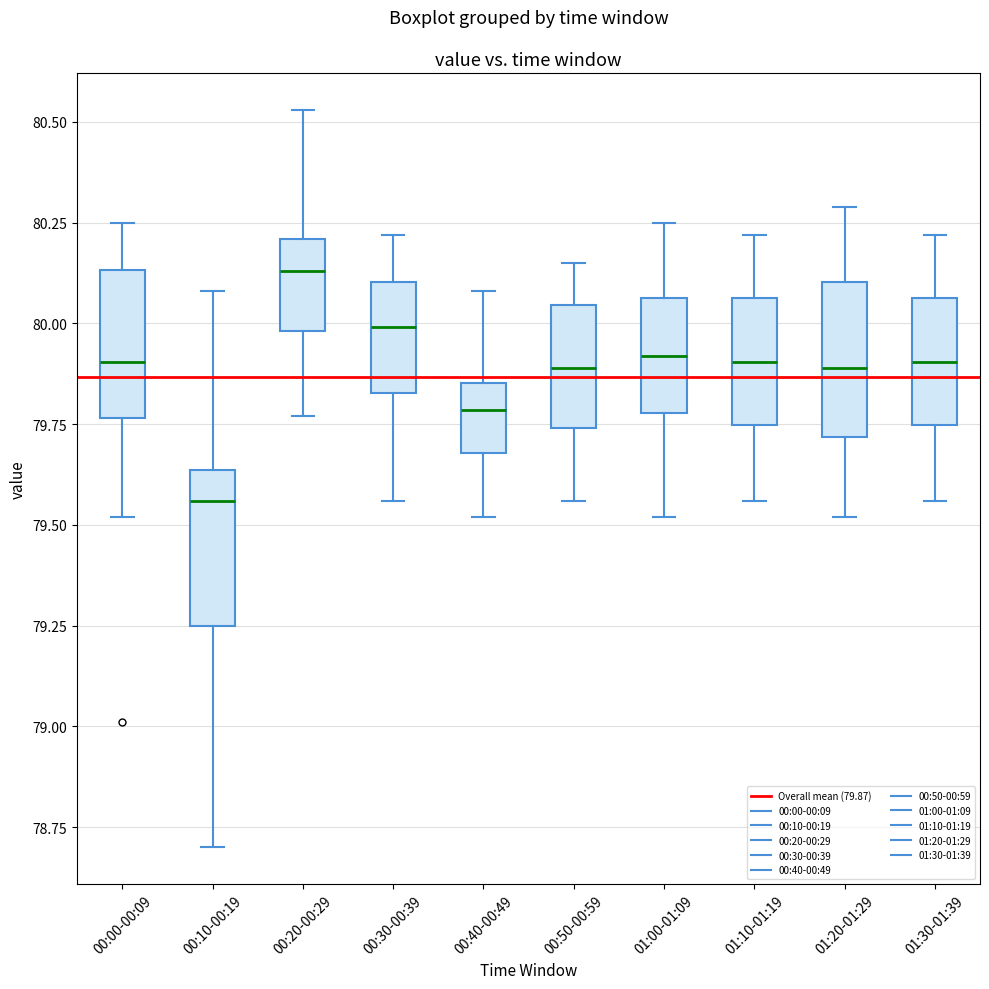

Which box's median line is the lowest?

00:10-00:19